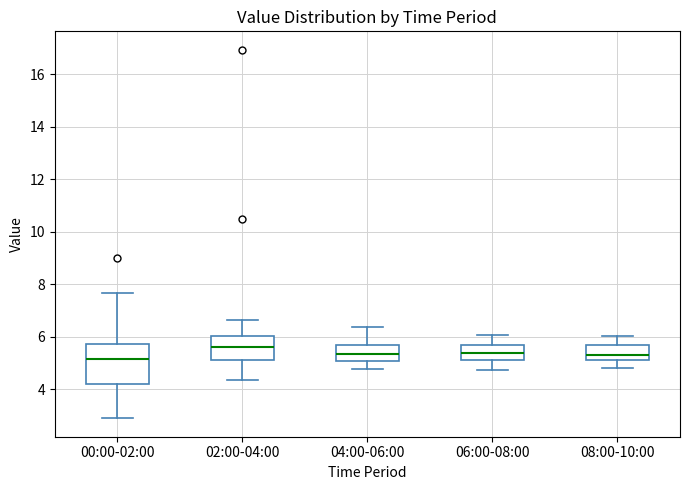

Where does the lower whisker of the box for 04:00-06:00 end on the y-axis? The values are not printed on the chart, so give them approximately, as read against the axis.

4.8